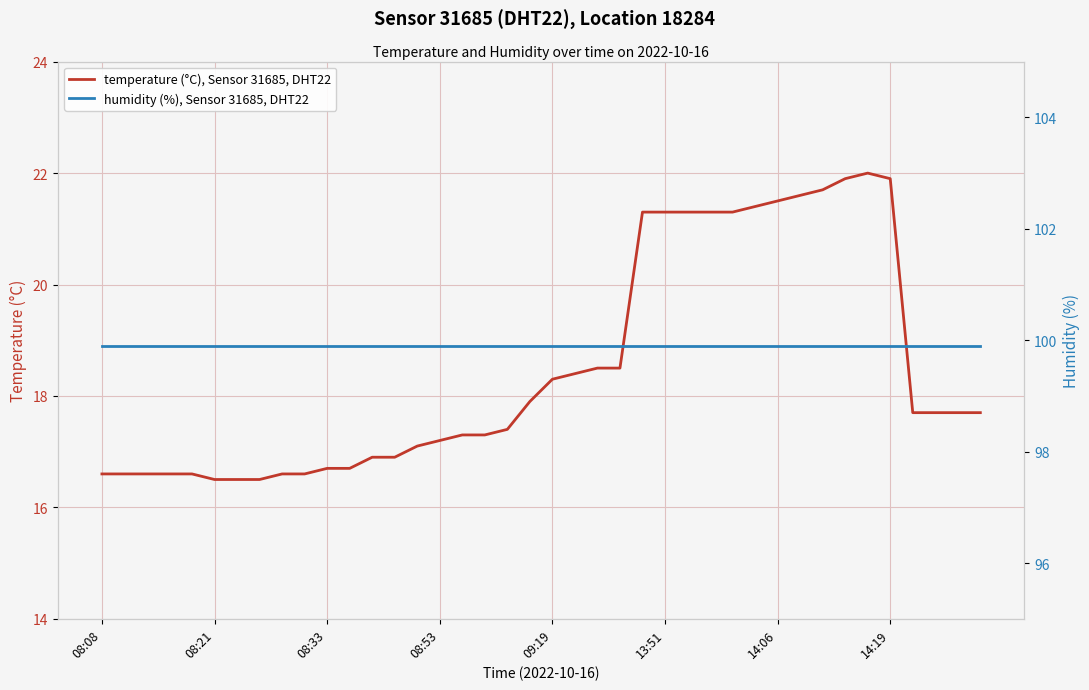

List the series in order of their peak value, lowest first.

temperature (°C), Sensor 31685, DHT22, humidity (%), Sensor 31685, DHT22